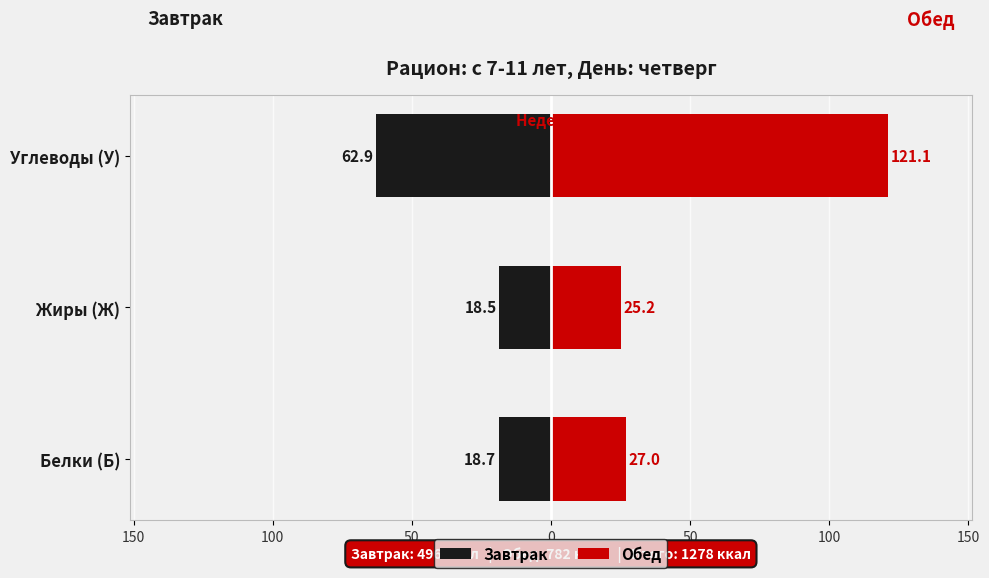

The Завтрак series shows -31.5 at Белки (Б). True or false?

False